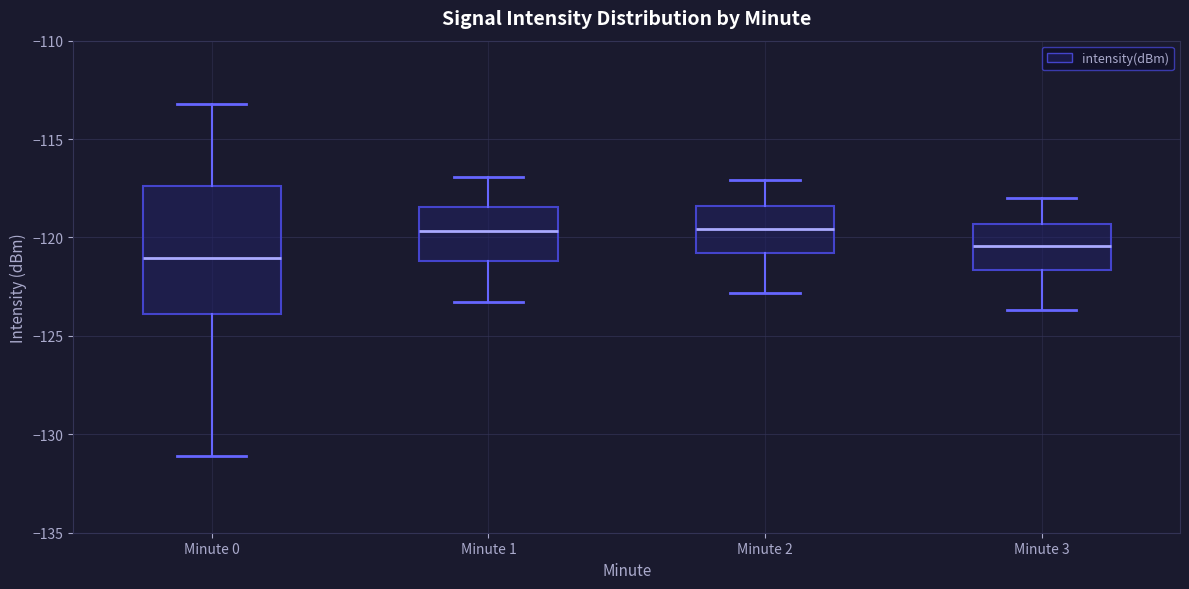

Reading left to right, transcribe this box plot: for each box, give where its median line is, the range the box spans, and where its two whiskers end, as read against the y-axis. The values are not printed on the chart, so give them approximately, as read against the axis.

Minute 0: median -121.0, box -124.0 to -117.5, whiskers -131.0 to -113.0
Minute 1: median -119.5, box -121.0 to -118.5, whiskers -123.5 to -117.0
Minute 2: median -119.5, box -121.0 to -118.5, whiskers -123.0 to -117.0
Minute 3: median -120.5, box -121.5 to -119.5, whiskers -123.5 to -118.0